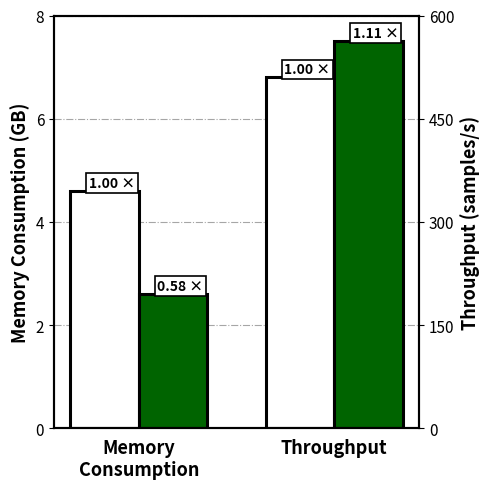

What is the minimum value for Baseline?

4.6